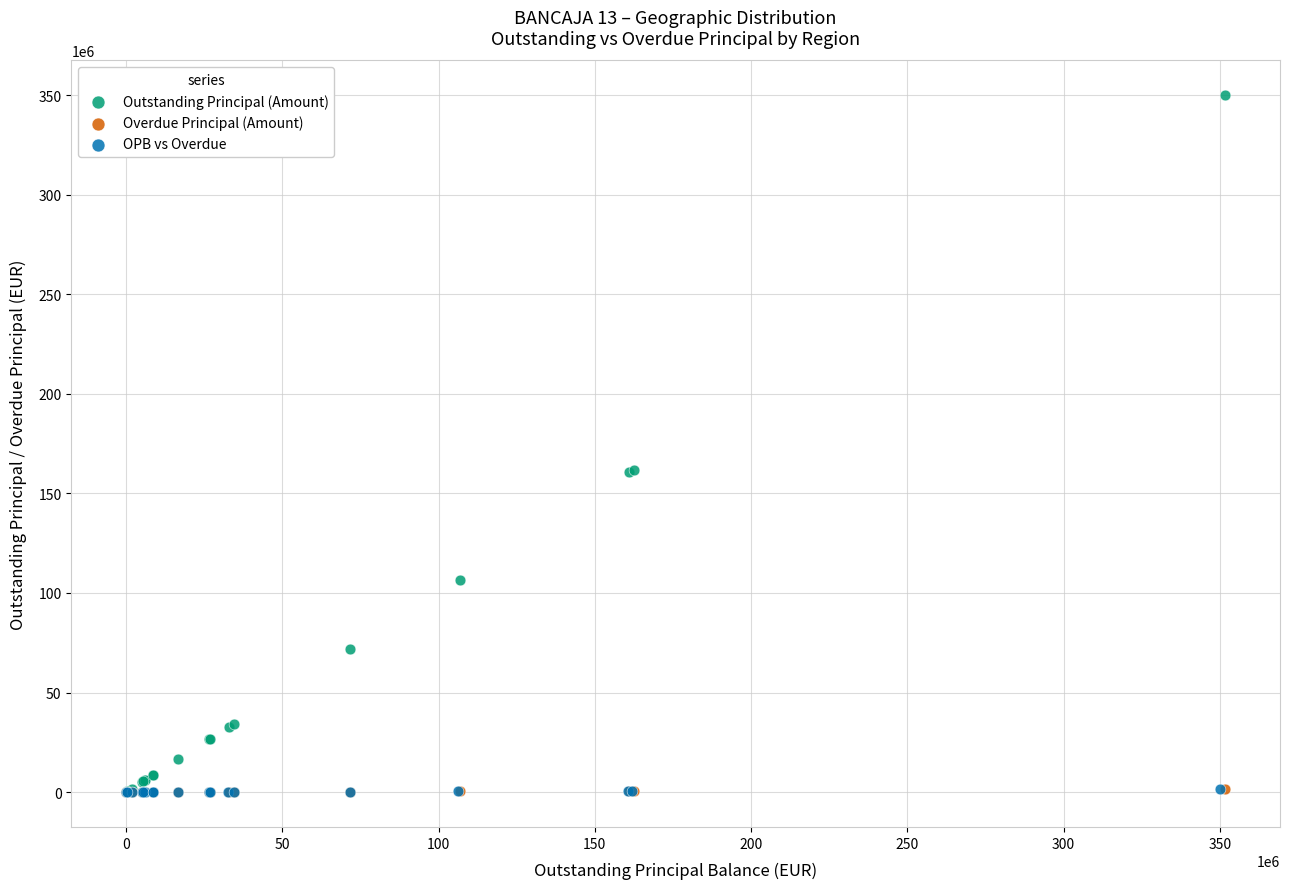

Which series has the widest spread of Y values?

Outstanding Principal (Amount)